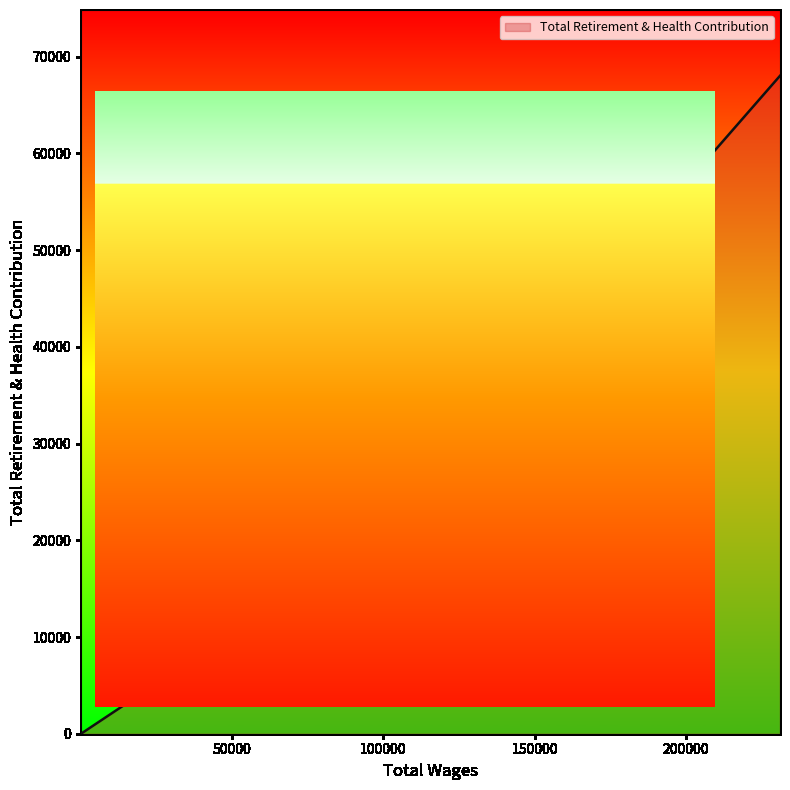

What is the difference between the maximum and minimum values?

68028